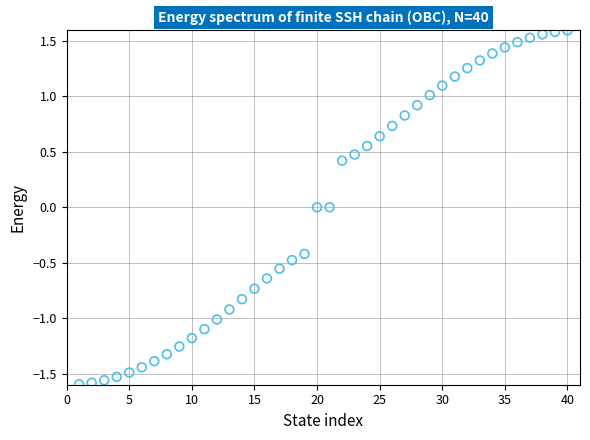

What is the range of X values (max minus min)?

39.0